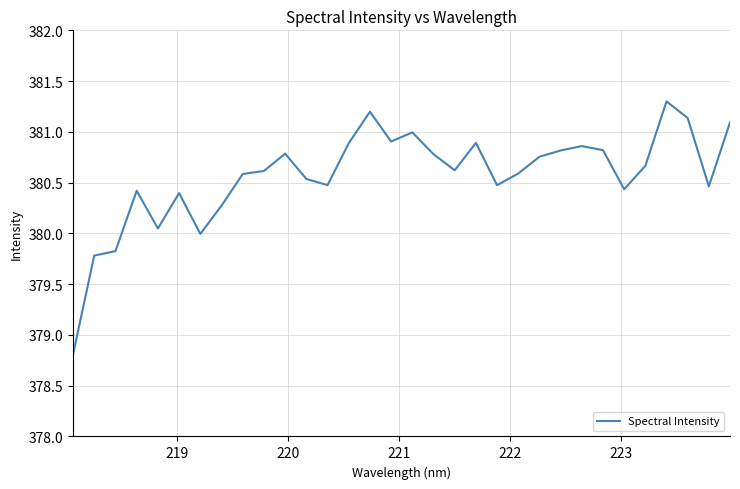

What is the difference between the maximum and minimum values?

2.5